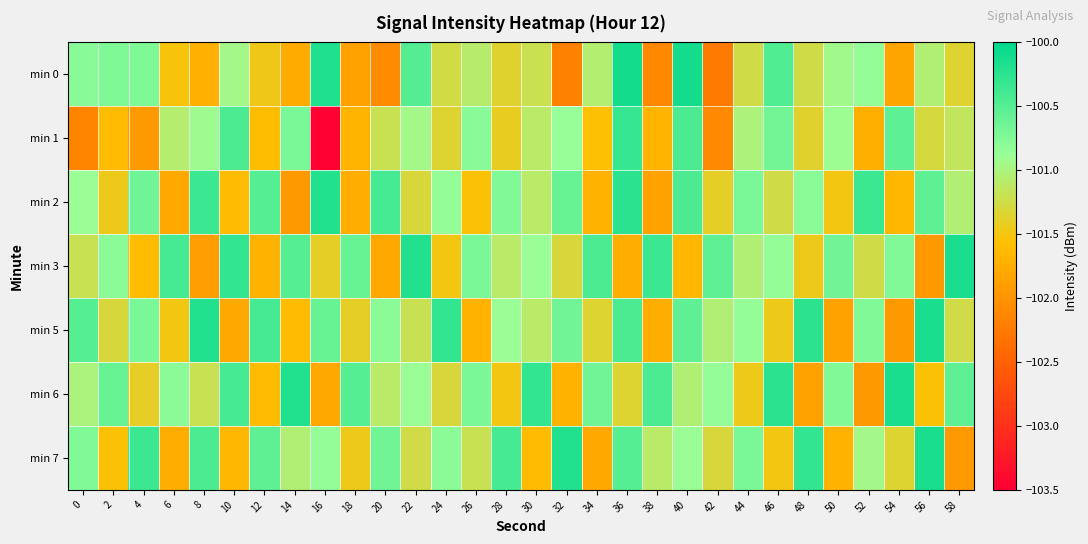

What is the total value across all series at 30?

-707.3